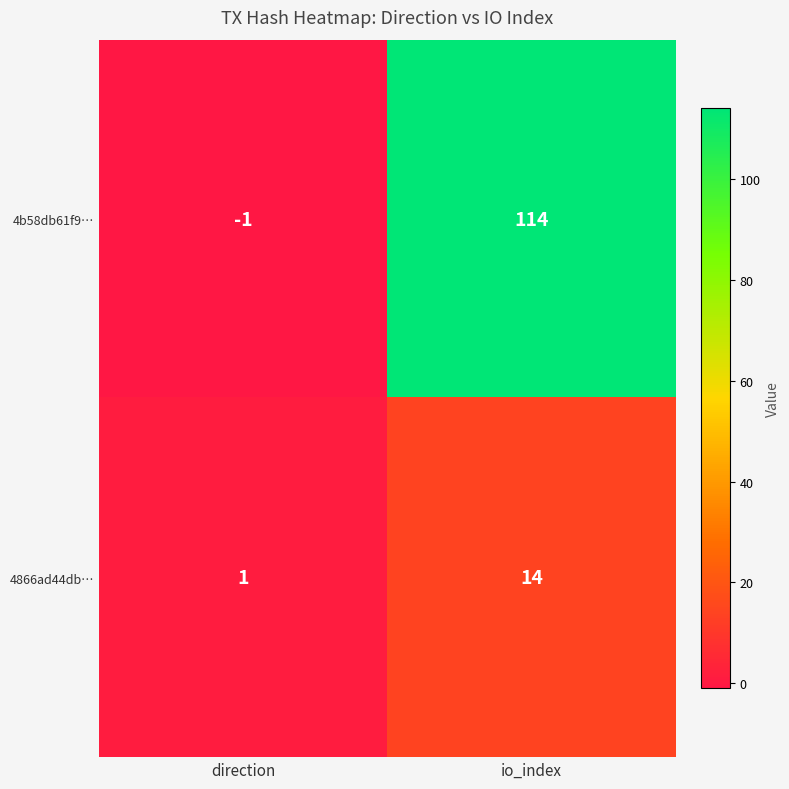

Between direction and io_index, which series saw the biggest shift?

4b58db61f9…